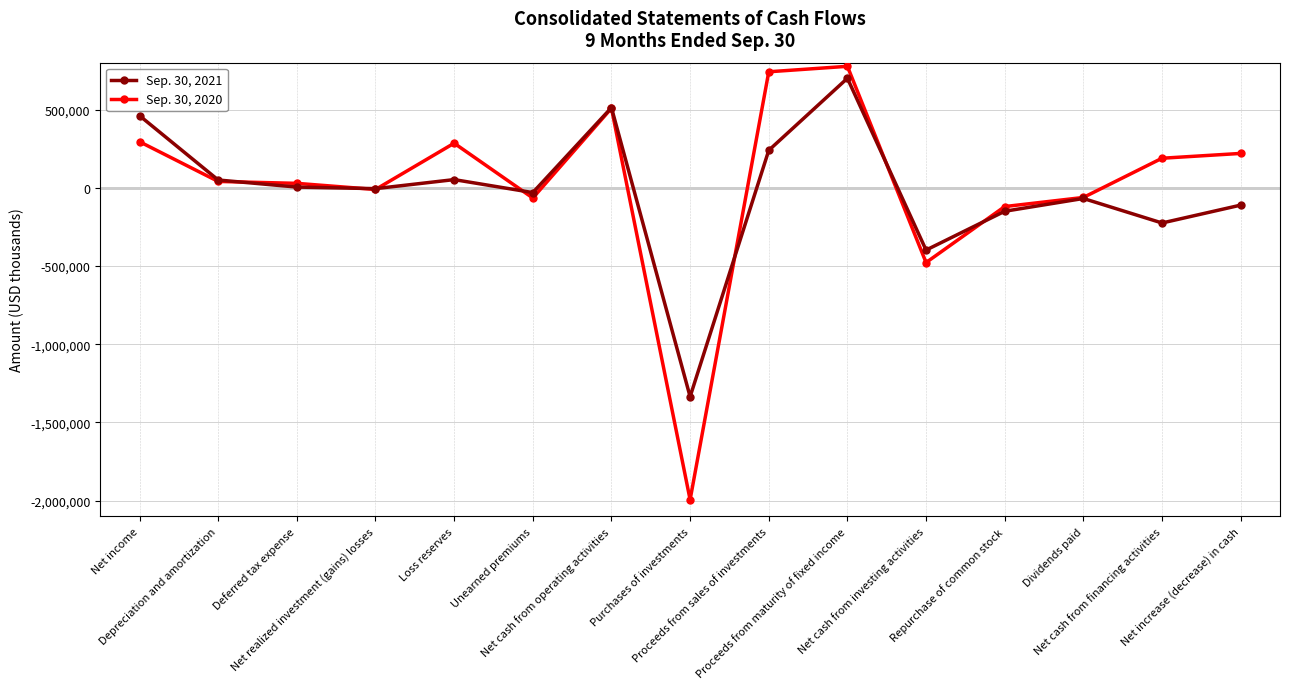

True or false: Sep. 30, 2020 has a value of -10851 at Net realized investment (gains) losses.

True